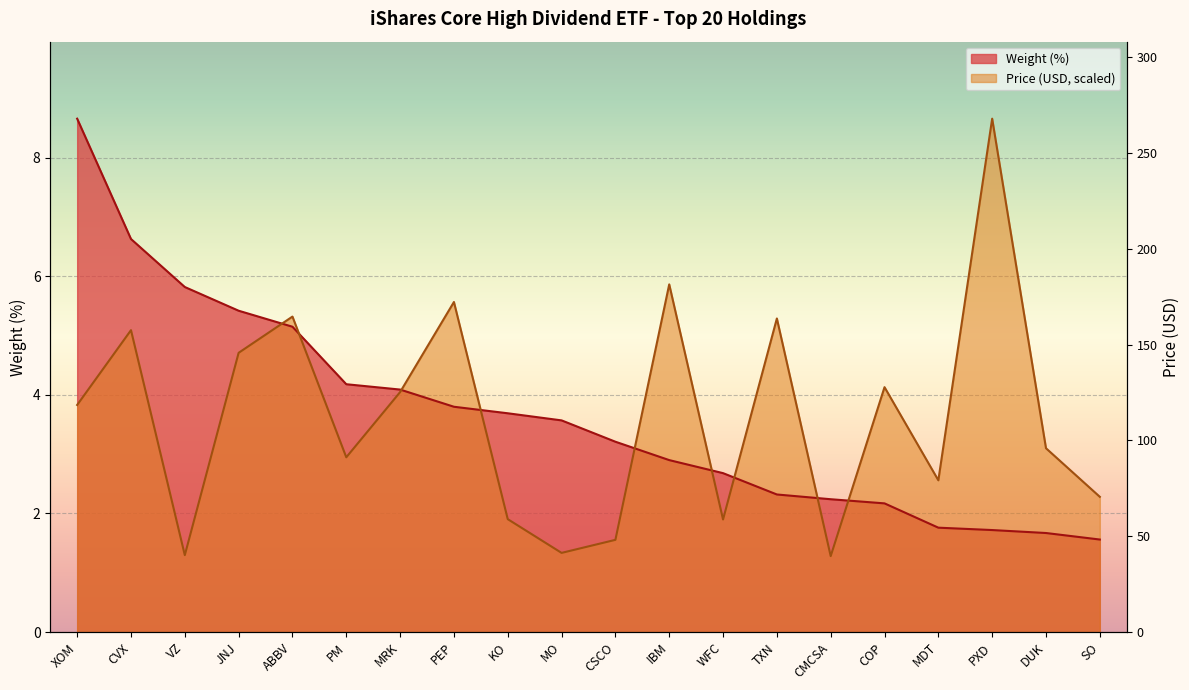

What is the greatest value displayed?

8.7